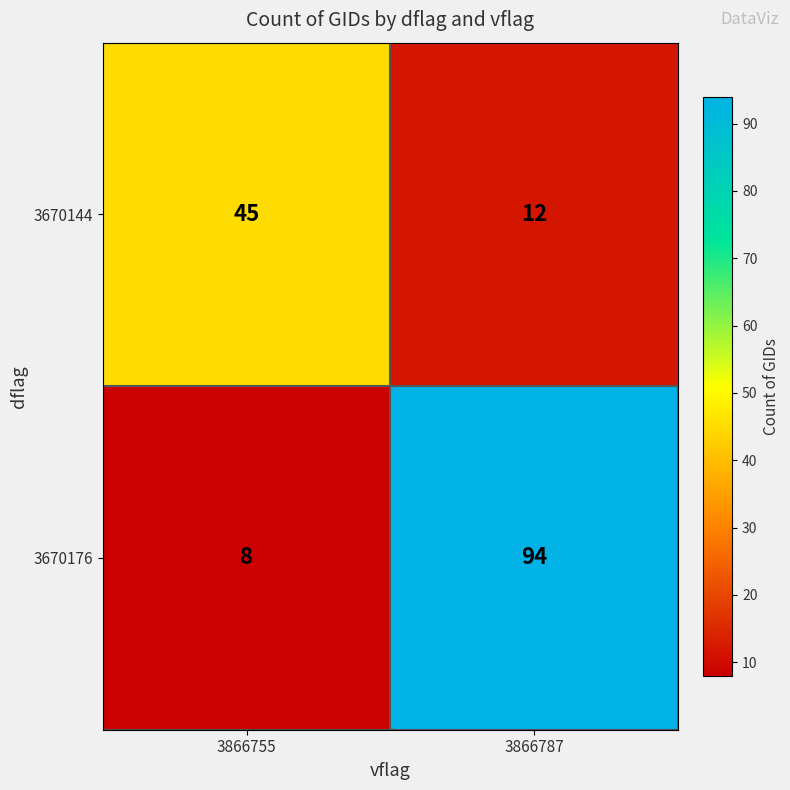

Which series has the widest spread of values?

3670176